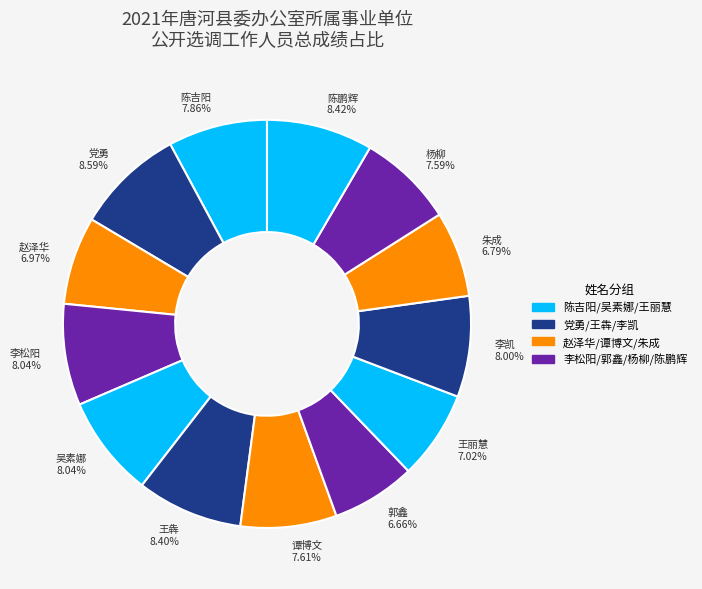

Is there a majority slice in this chart?

No